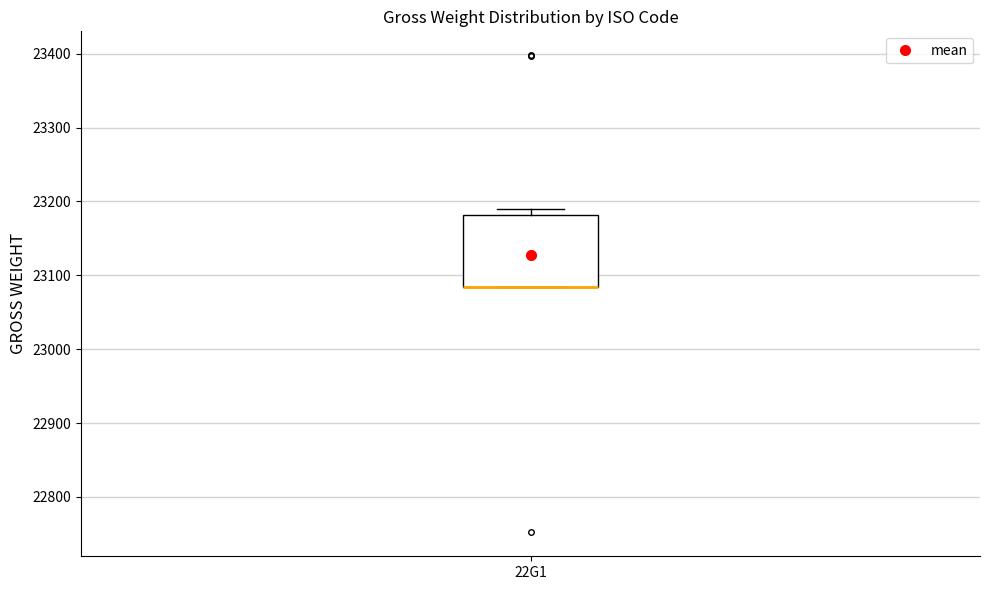

Transcribe this box plot: give where the median line is, the range the box spans, and where the two whiskers end, as read against the y-axis. The values are not printed on the chart, so give them approximately, as read against the axis.

median 23080 (drawn on the box's lower edge), box 23080 to 23180, whiskers 23080 to 23190